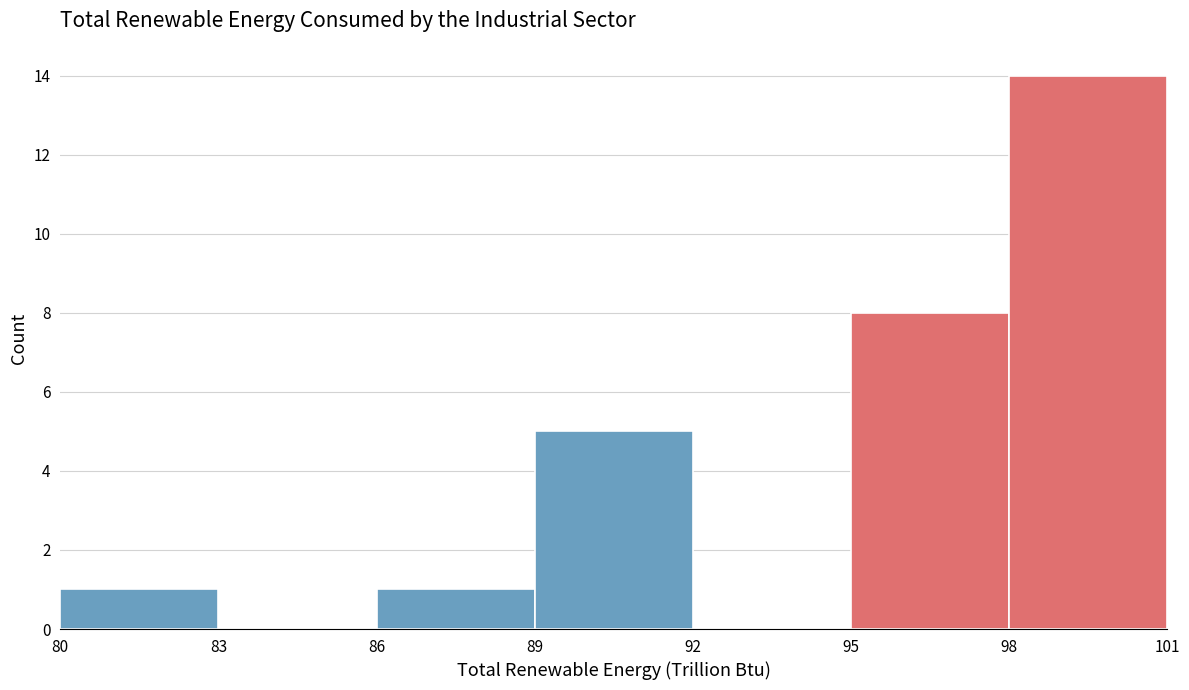

Reading left to right, list every bar in this chart as the range it spans on the x-axis followed by its height. The values are not printed on the chart, so give them approximately, as read against the axis.

80 to 83: 1
83 to 86: 0
86 to 89: 1
89 to 92: 5
92 to 95: 0
95 to 98: 8
98 to 101: 14